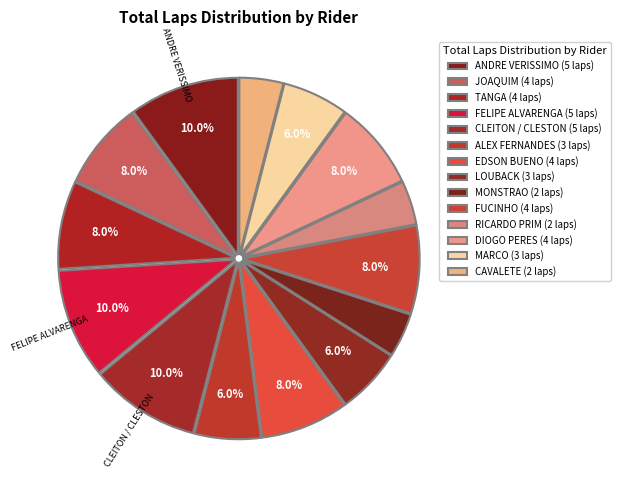

How many segments does this pie chart have?

14